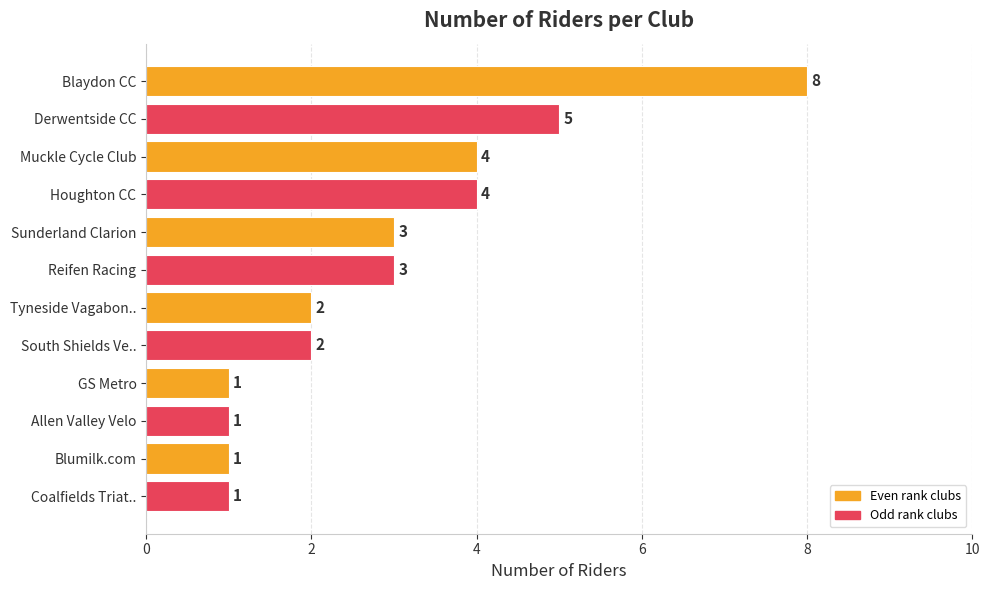

What is the difference between the maximum and minimum values?

7